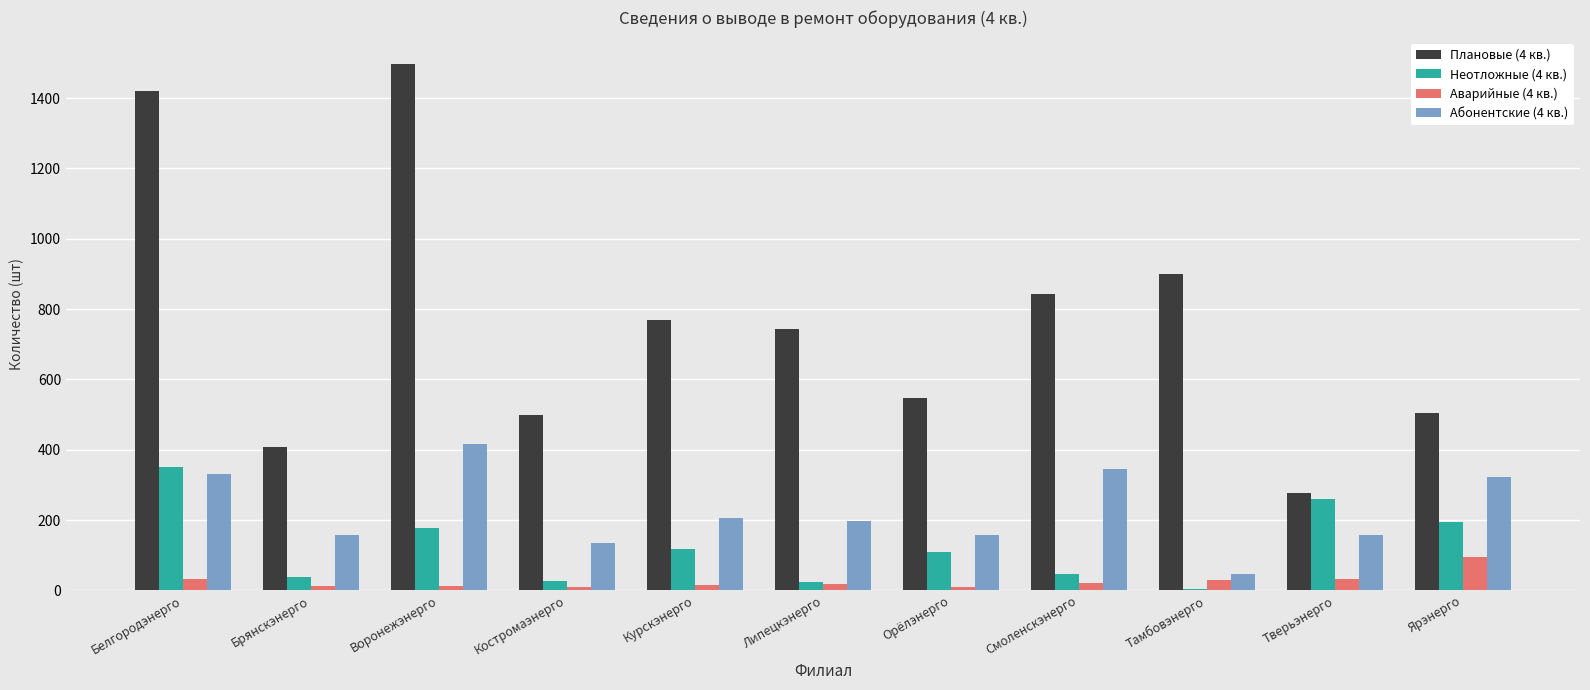

How many categories are shown in the chart?

11